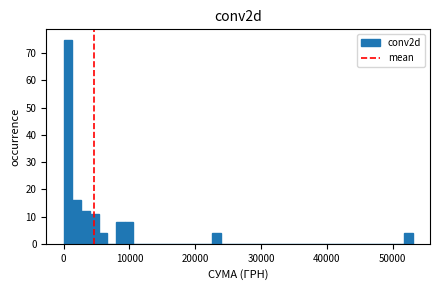

Around what value on the x-axis is the tallest bar? Give the approximate position of its centre, as read against the axis.

1000